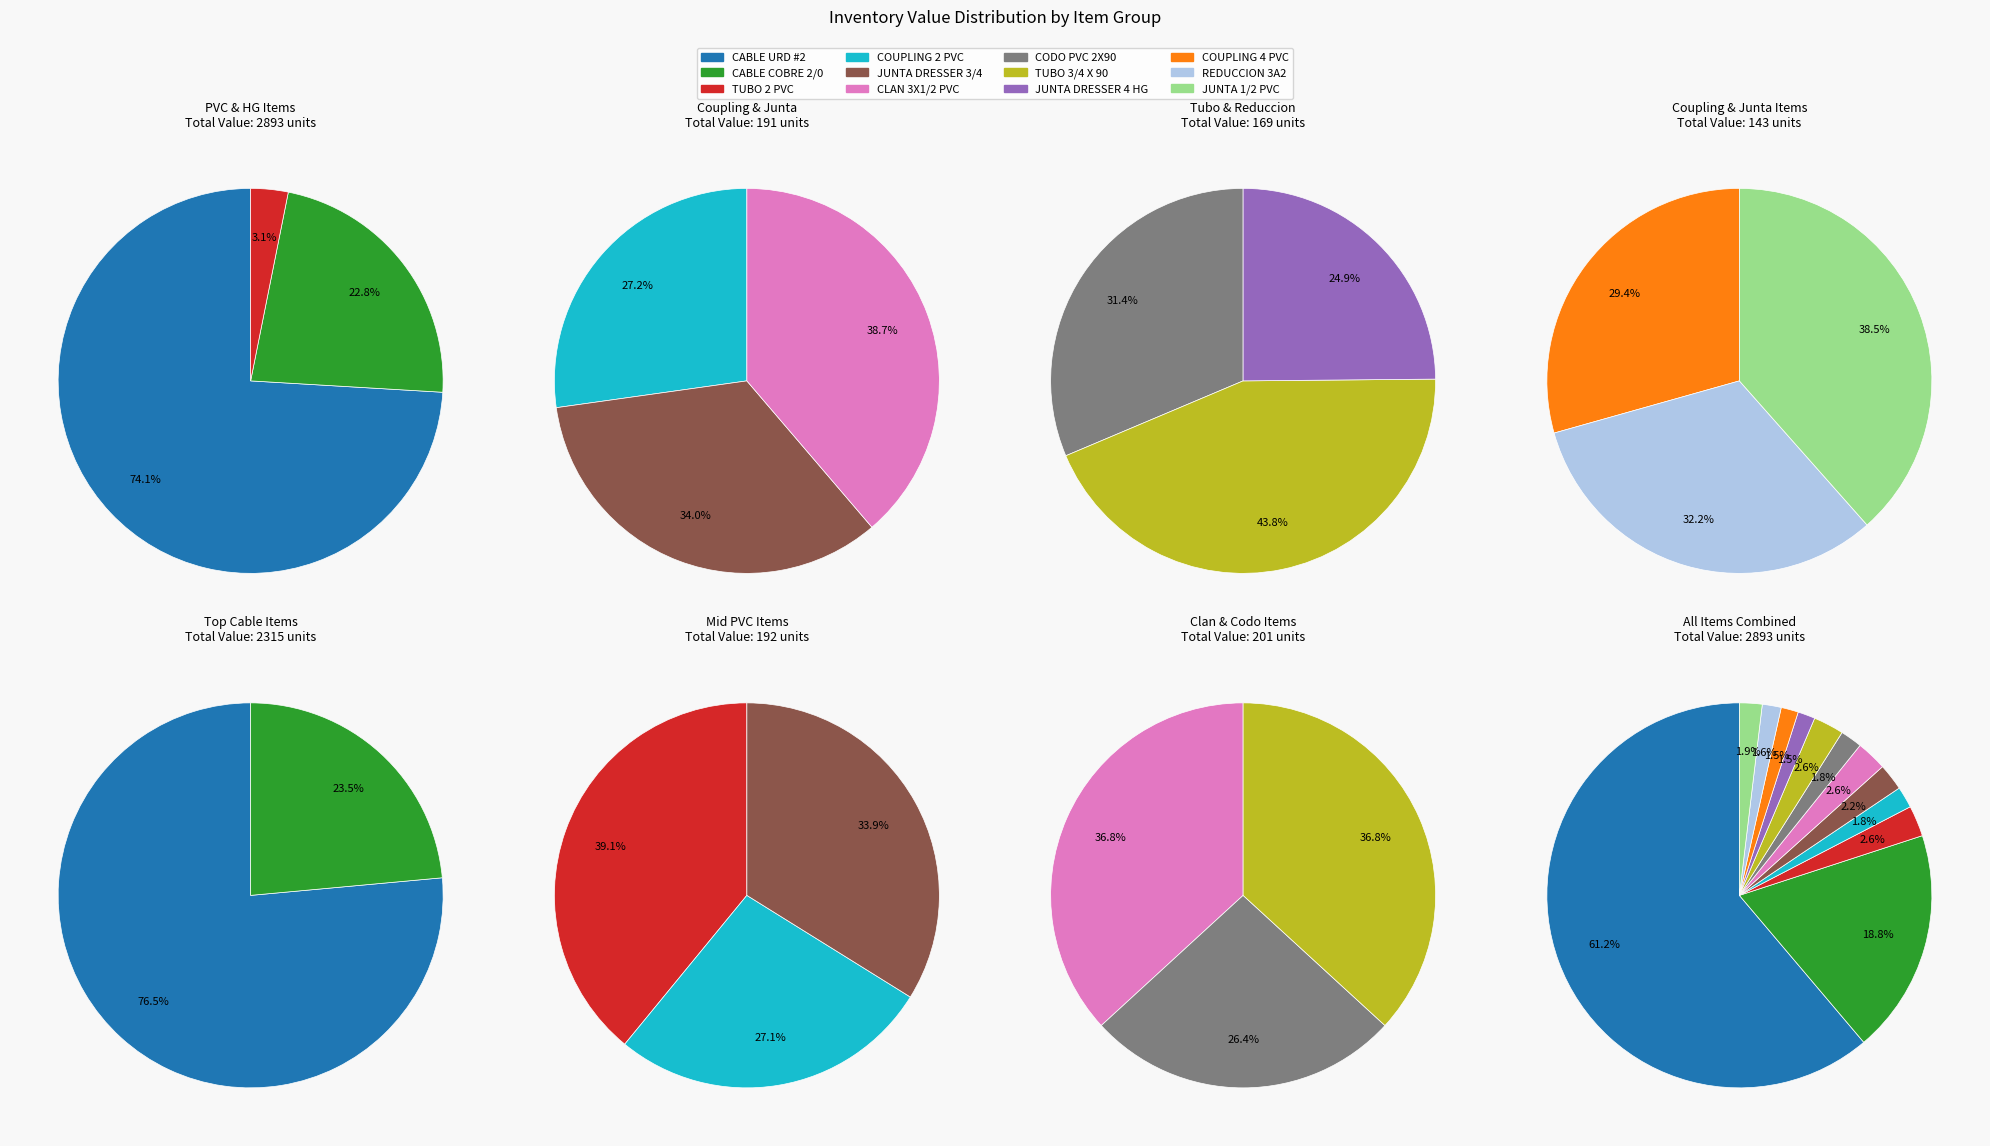

Which has a higher value, CLAN DE 3X1/2 PVC PRESION or JUNTA DRESSER DE 1/2 PVC (SDR-40)?

CLAN DE 3X1/2 PVC PRESION